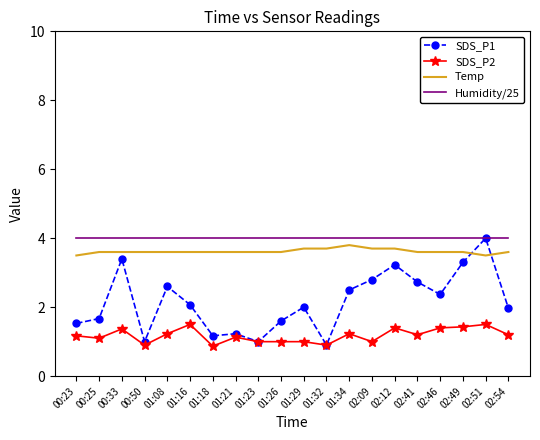

Which series has the widest spread of values?

SDS_P1